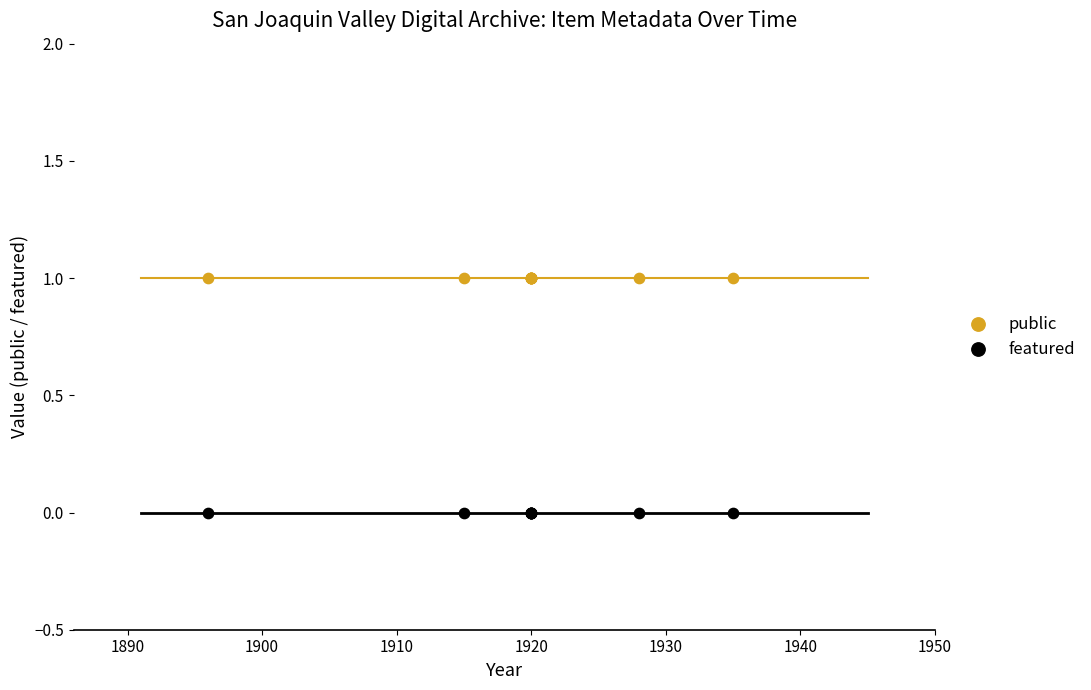

Which series reaches the maximum Y coordinate?

public